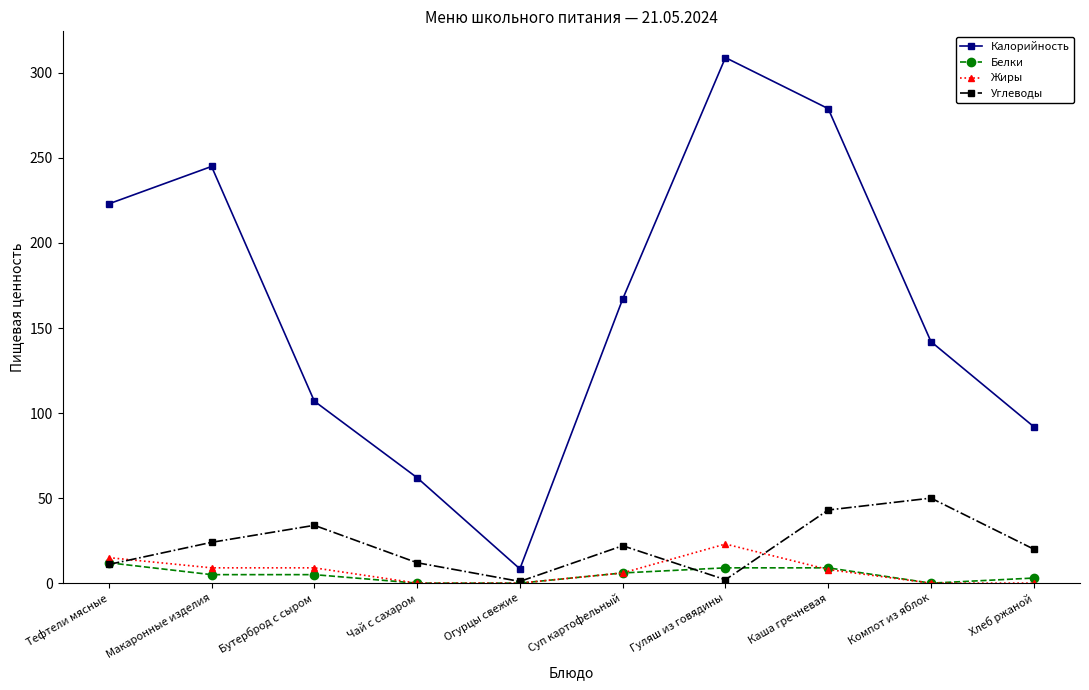

Which category has the highest value in the Углеводы series?

Компот из яблок